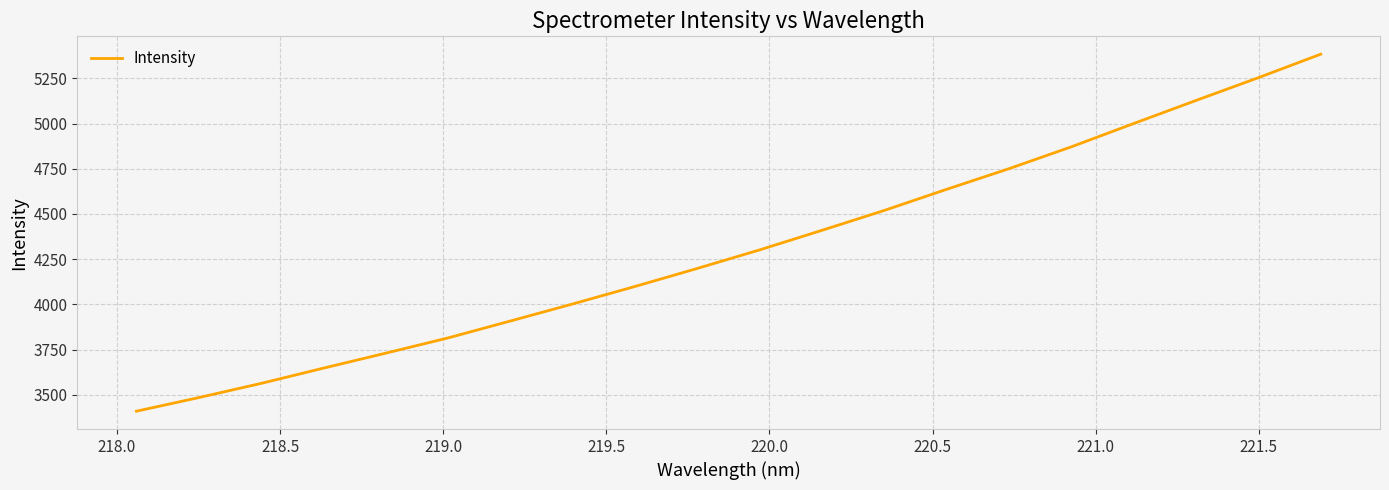

What is the minimum value shown in the chart?

3409.7